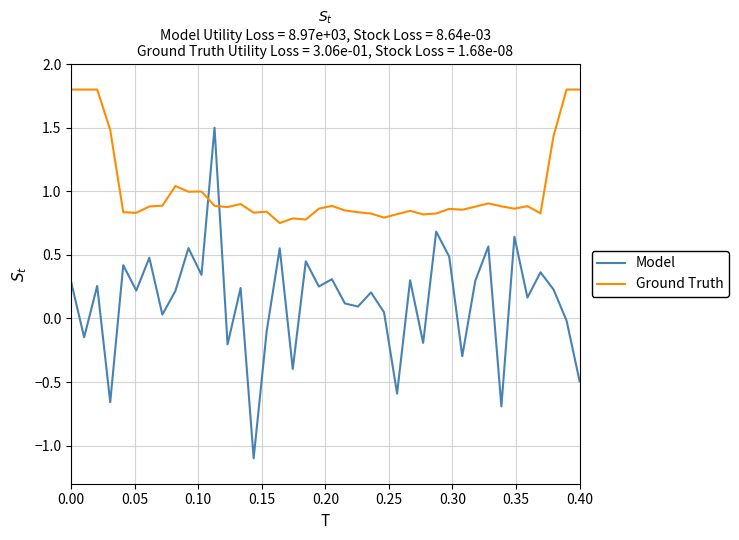

True or false: Ground Truth and Model cross at least once.

True